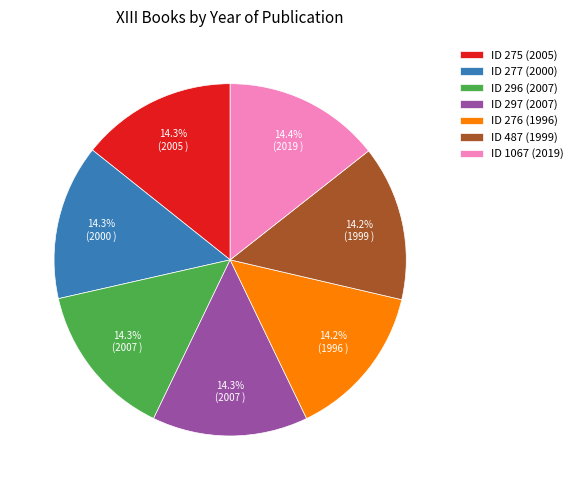

How many slices are in this pie chart?

7